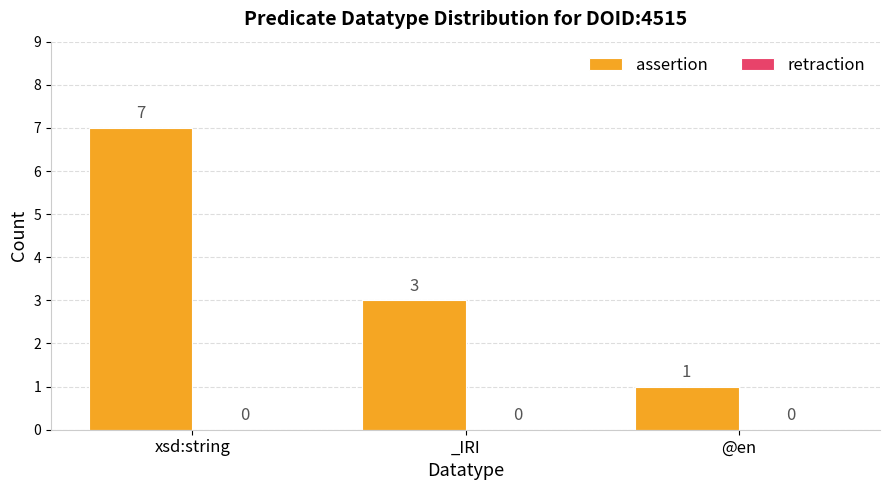

Read the value at xsd:string.

7